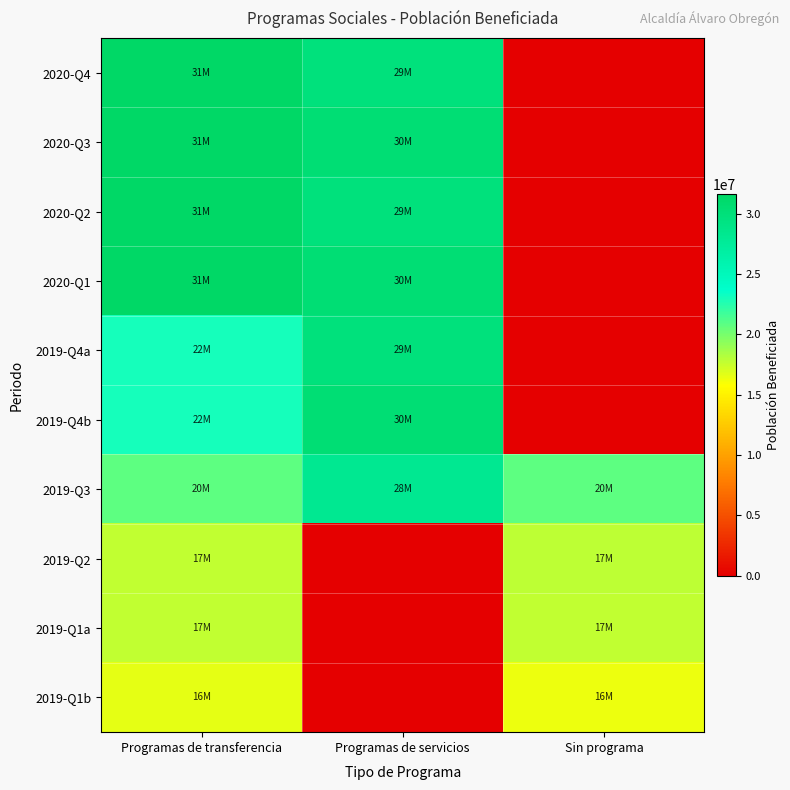

Reading left to right, extract all data points from this chart.

2020-Q4: Programas de transferencia=31601523	Programas de servicios=29760166	Sin programa=0
2020-Q3: Programas de transferencia=31601522	Programas de servicios=30394018	Sin programa=0
2020-Q2: Programas de transferencia=31601521	Programas de servicios=29760165	Sin programa=0
2020-Q1: Programas de transferencia=31601520	Programas de servicios=30394017	Sin programa=0
2019-Q4a: Programas de transferencia=22969298	Programas de servicios=29760164	Sin programa=0
2019-Q4b: Programas de transferencia=22969297	Programas de servicios=30394016	Sin programa=0
2019-Q3: Programas de transferencia=20814621	Programas de servicios=28212492	Sin programa=20757015
2019-Q2: Programas de transferencia=17669231	Programas de servicios=0	Sin programa=17872078
2019-Q1a: Programas de transferencia=17669230	Programas de servicios=0	Sin programa=17669229
2019-Q1b: Programas de transferencia=16542868	Programas de servicios=0	Sin programa=16382476